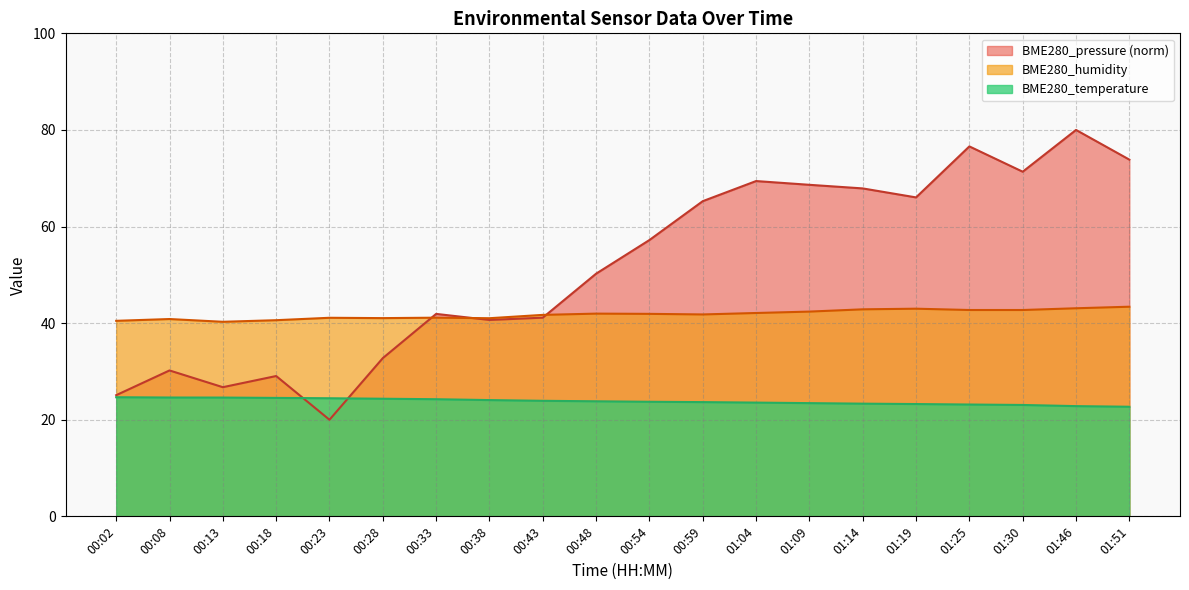

Which category has the highest value across all series?

01:46